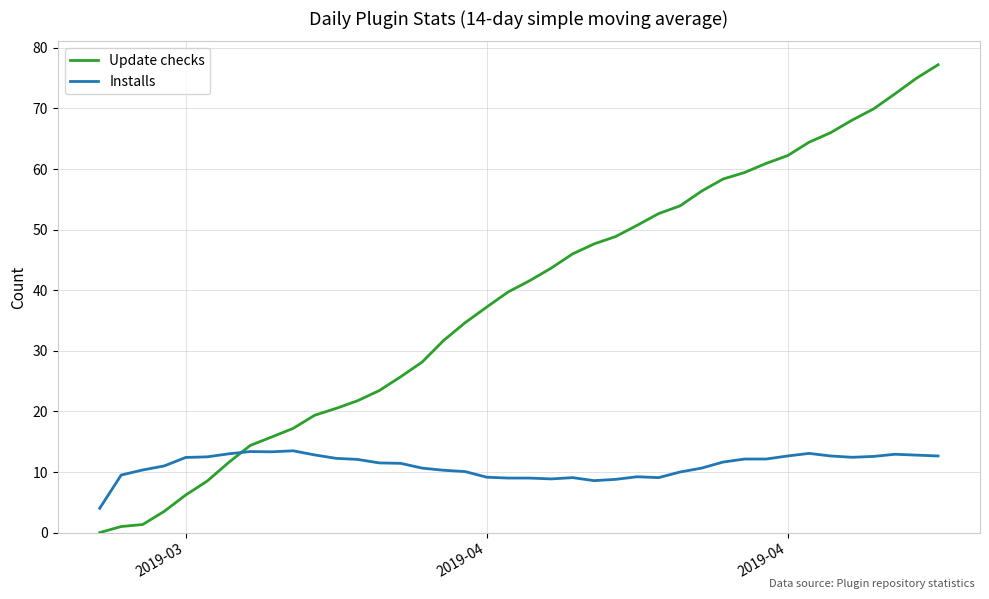

Does the chart have visible grid lines?

Yes